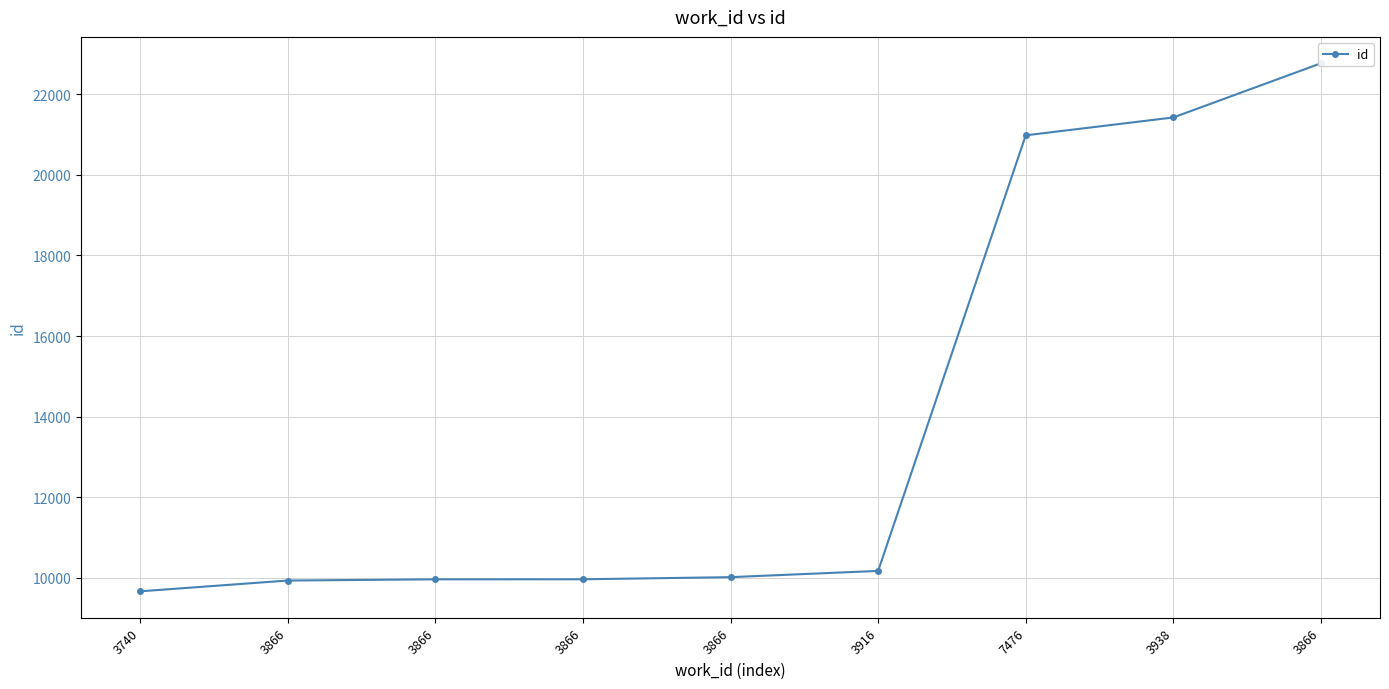

True or false: there are more than 1 points higher than both neighbors.

False